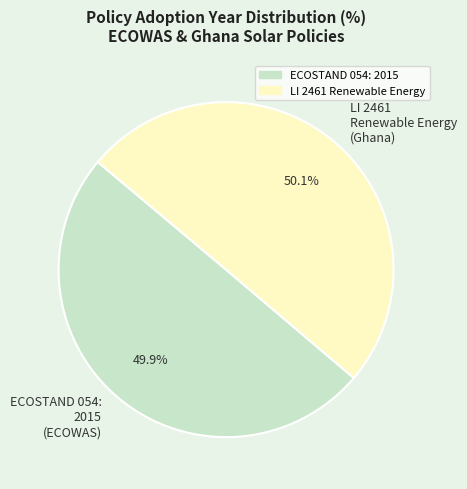

What percentage do ECOSTAND 054: 2015 and LI 2461 Renewable Energy together represent?

100.0%